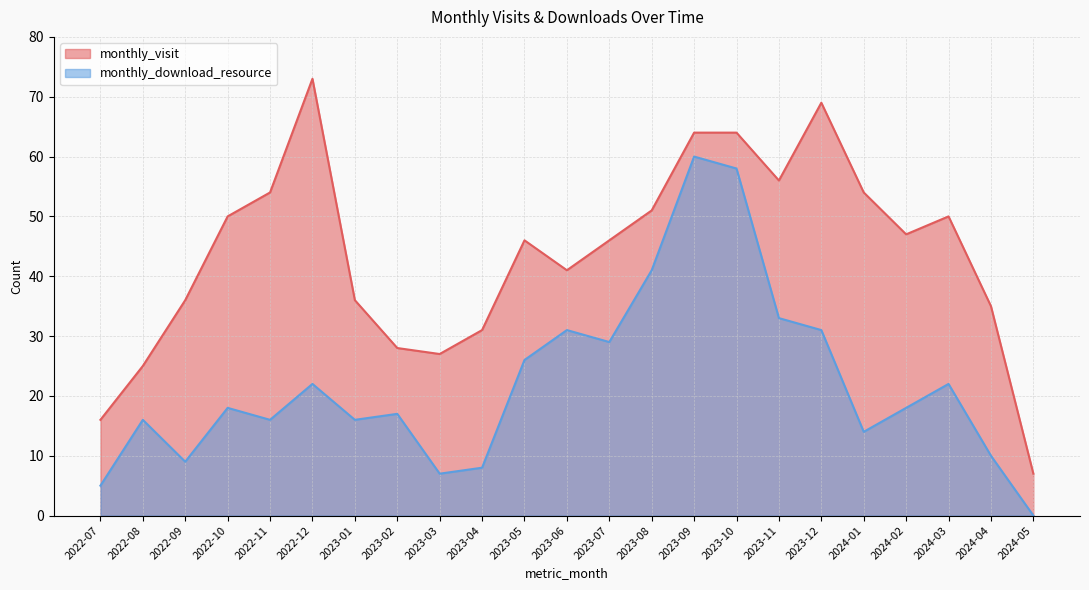

How many data points in monthly_download_resource are above 18?

10